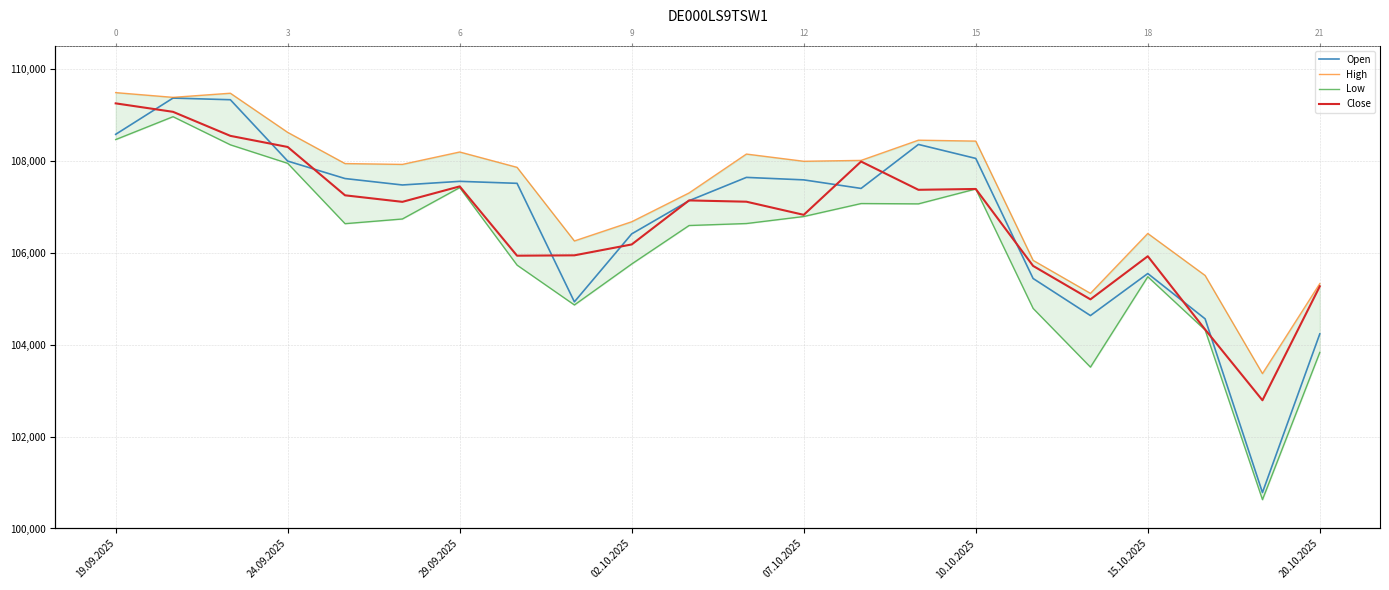

What is the average value of the Open series?

106733